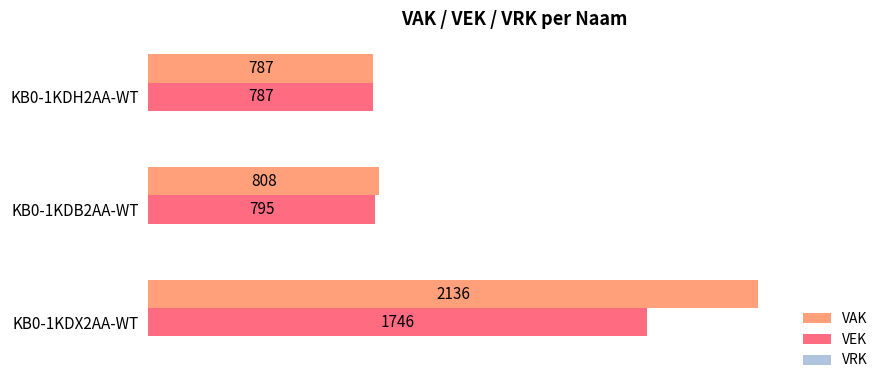

At which category is the sum across all series the highest?

KB0-1KDX2AA-WT